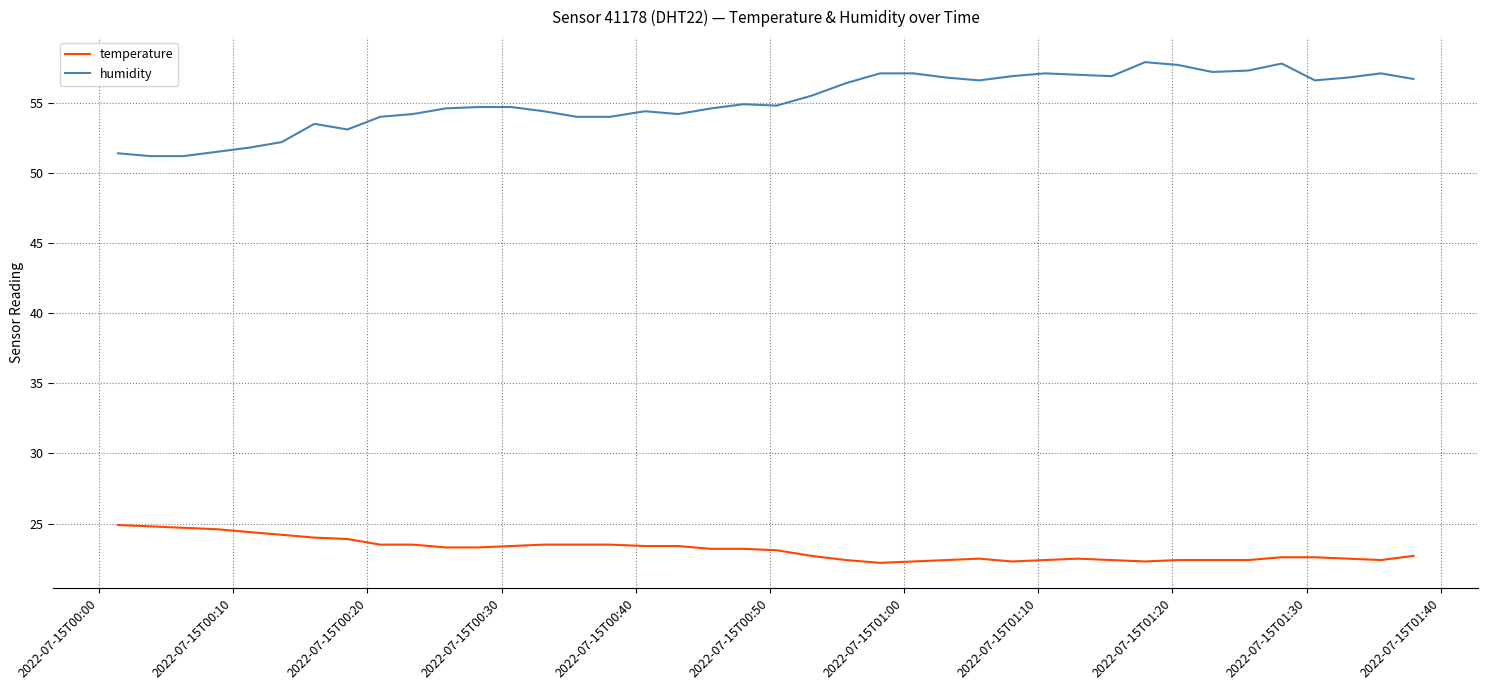

What is the minimum value shown in the chart?

22.2